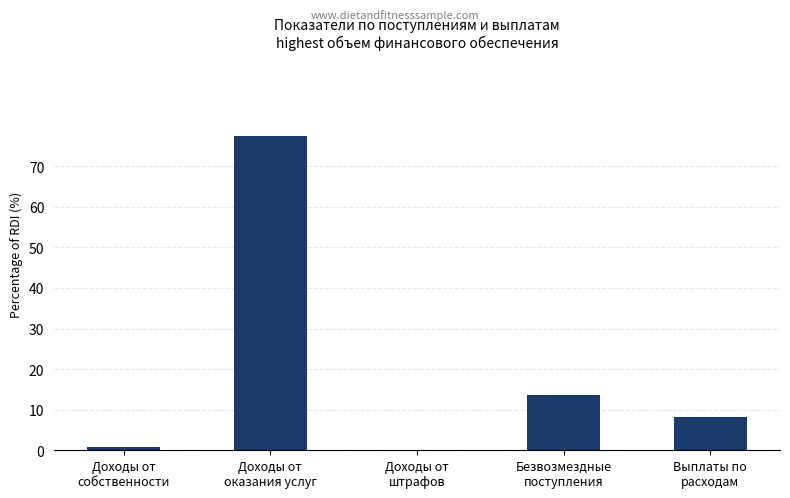

What is the maximum value shown in the chart?

77.4